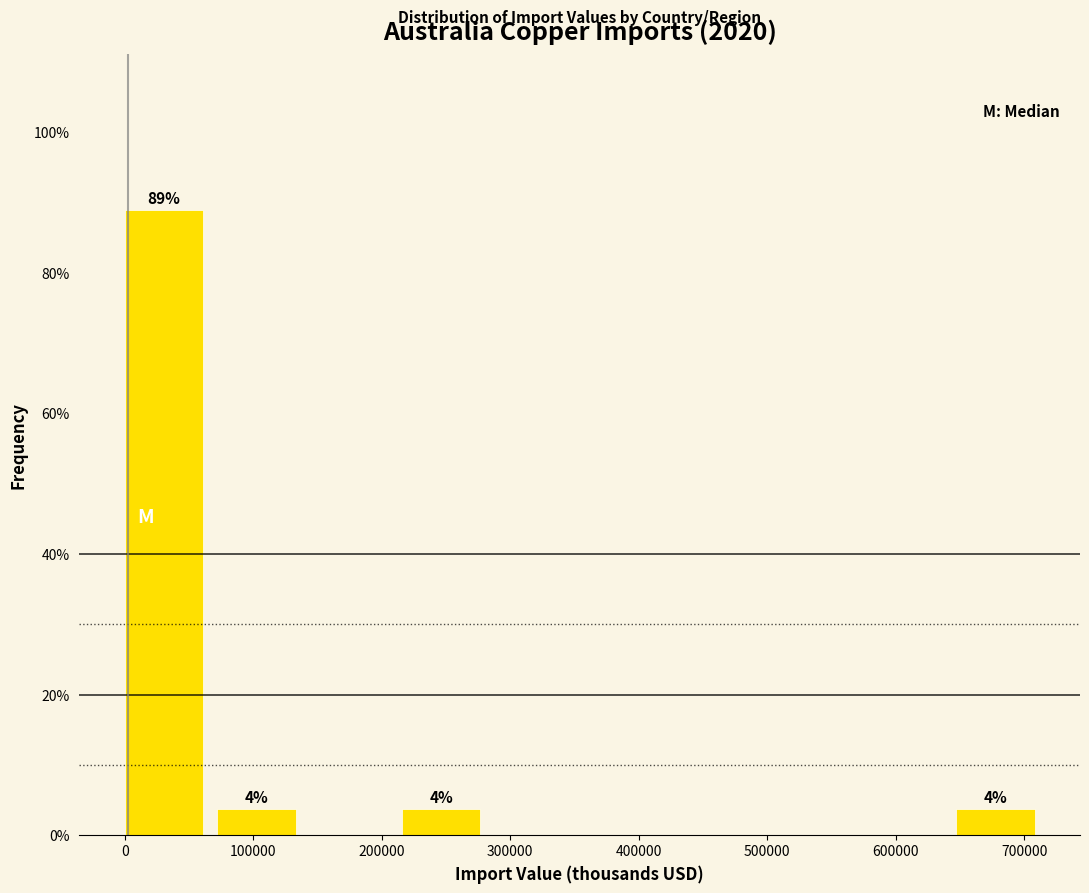

Which range on the x-axis has the tallest bar?

0 to 70000